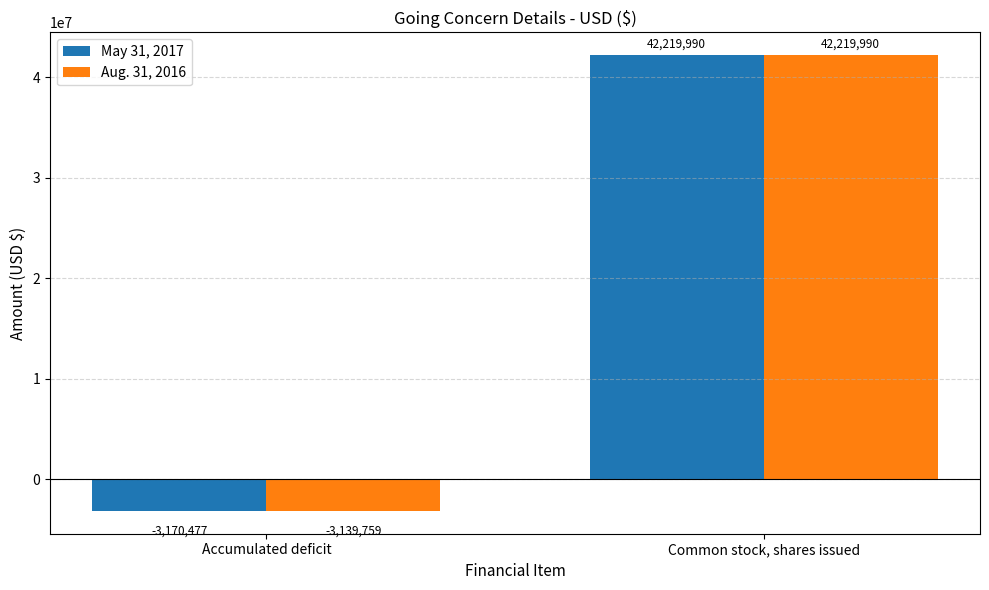

How many data points does each series have?

2